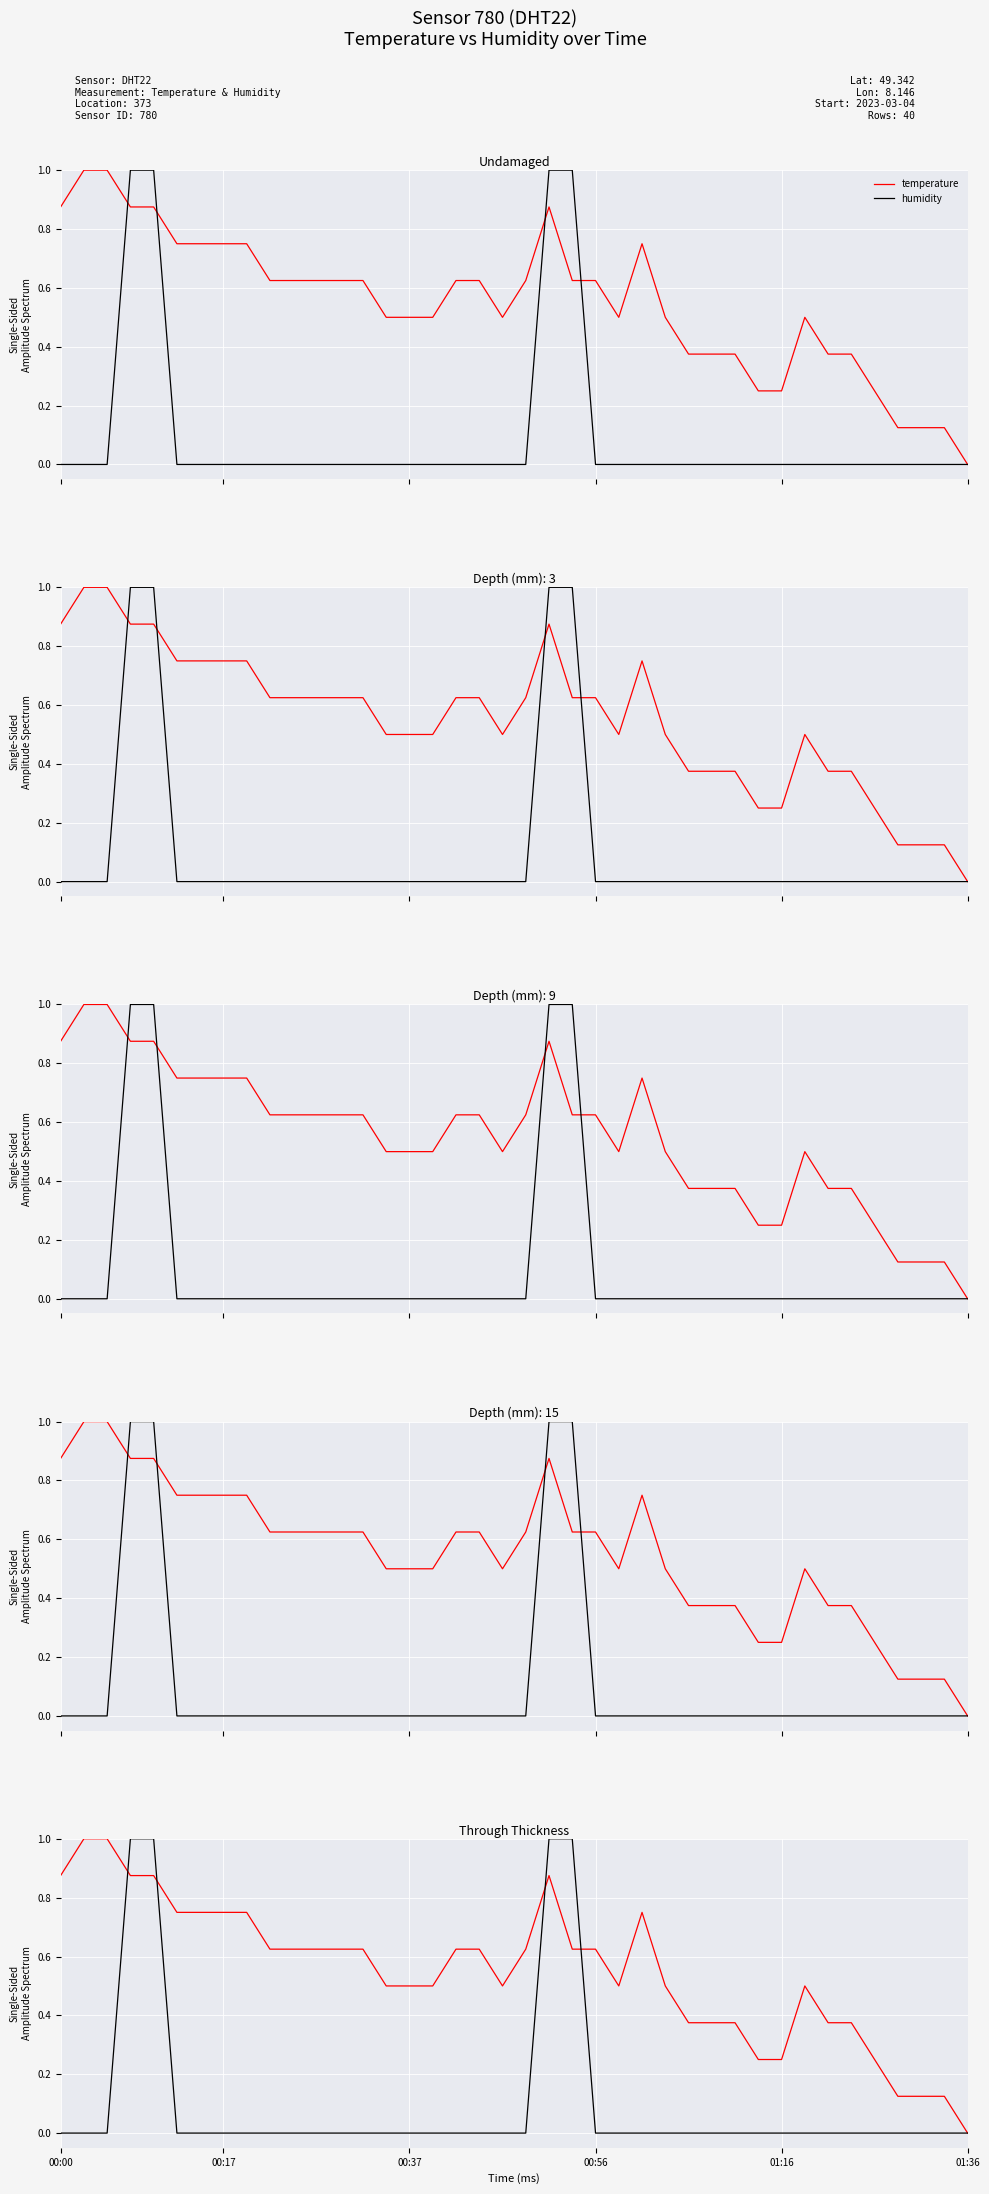

Is it true that temperature equals 1.6 at 00:17?

False